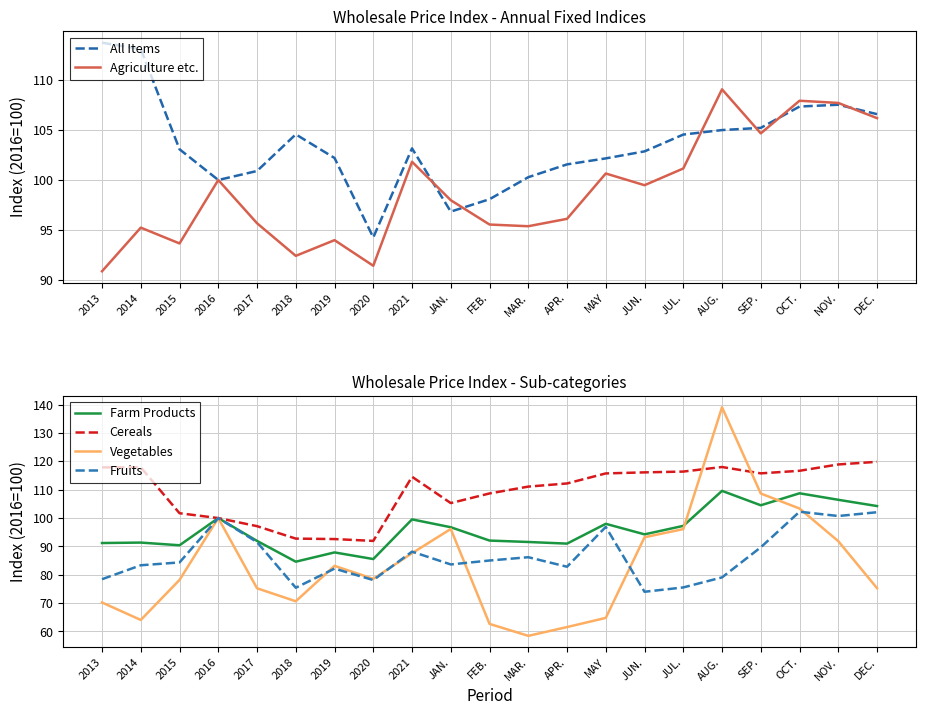

What is the highest value of the All Items series?

113.7